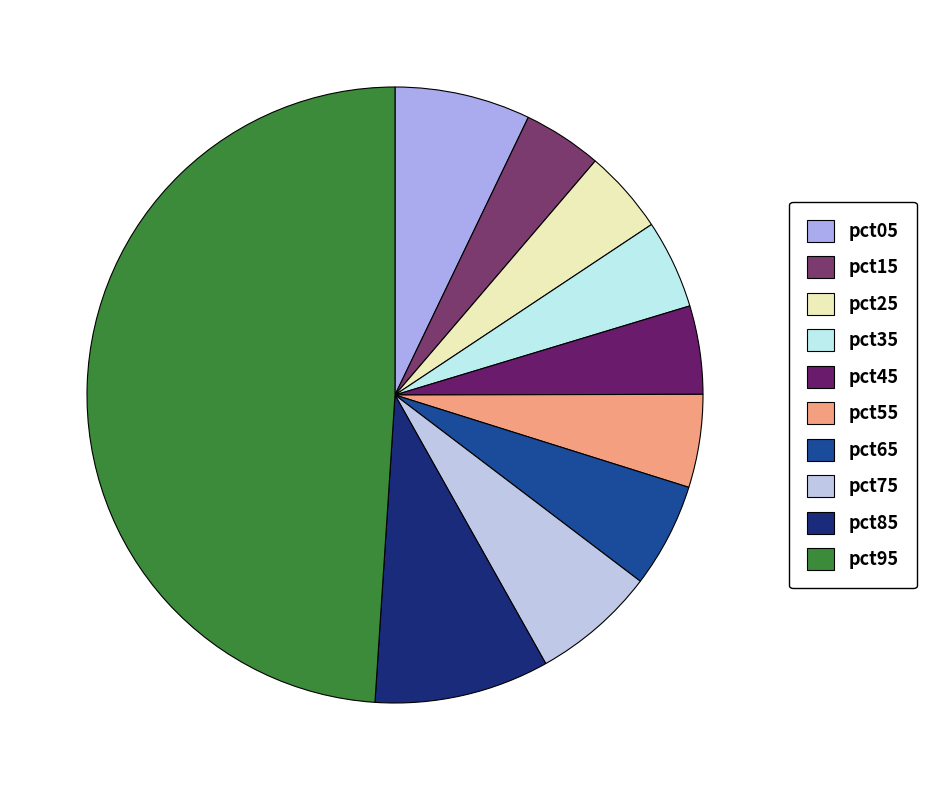

To the nearest percent, what percentage of the pie is pct55?

5%